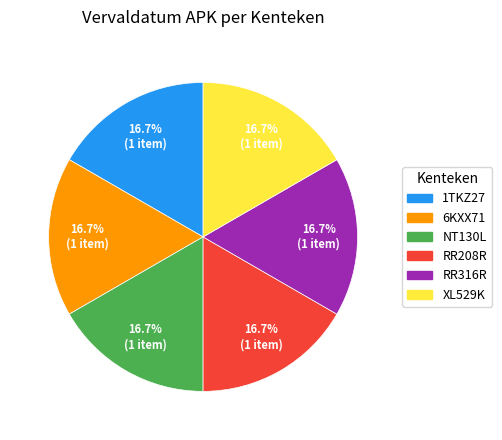

To the nearest percent, what portion does 1TKZ27 represent?

17%